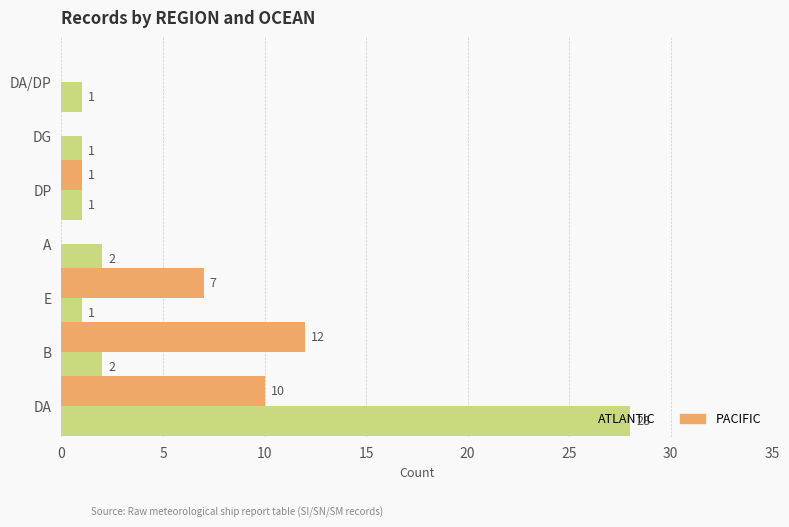

How many values in PACIFIC are above zero?

4